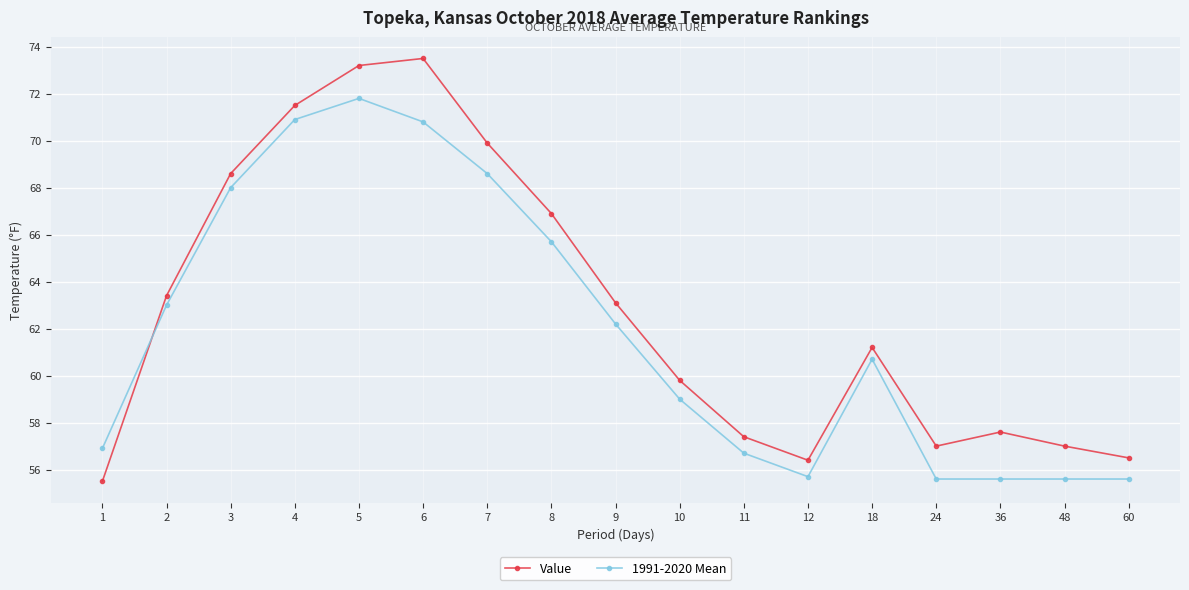

Reading left to right, list all the values displayed in this chart.

Value: 1=55.5	2=63.4	3=68.6	4=71.5	5=73.2	6=73.5	7=69.9	8=66.9	9=63.1	10=59.8	11=57.4	12=56.4	18=61.2	24=57.0	36=57.6	48=57.0	60=56.5
1991-2020 Mean: 1=56.9	2=63.0	3=68.0	4=70.9	5=71.8	6=70.8	7=68.6	8=65.7	9=62.2	10=59.0	11=56.7	12=55.7	18=60.7	24=55.6	36=55.6	48=55.6	60=55.6